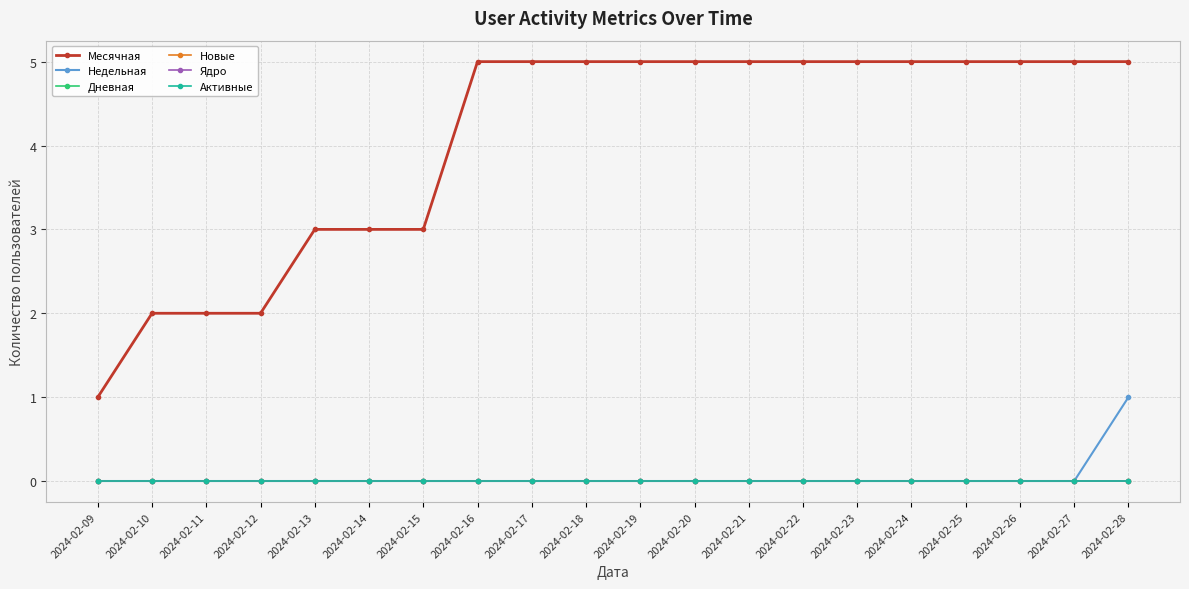

Is this an area chart (filled region under the line)?

No